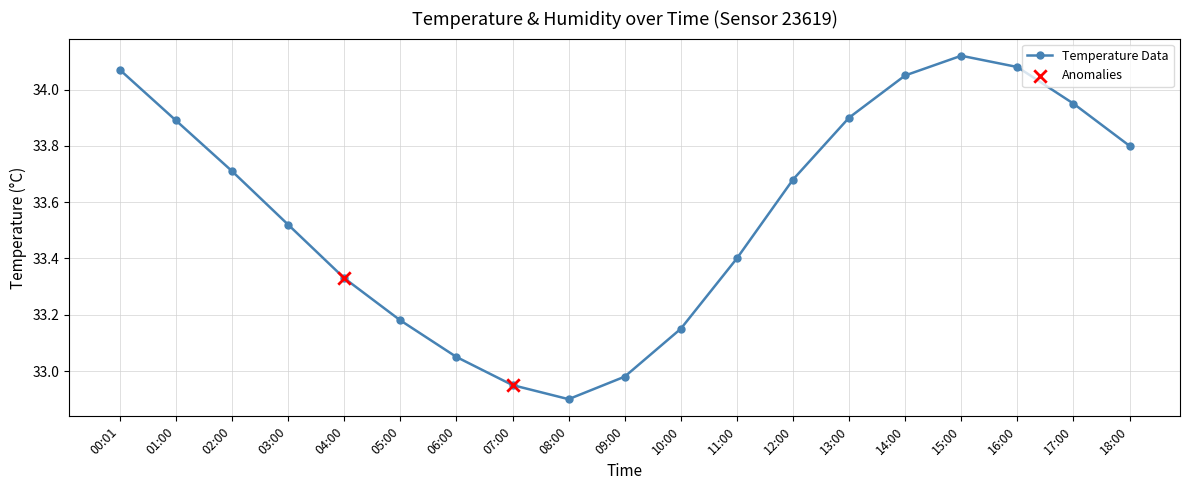

Which has a higher value, 12:00 or 17:00?

17:00